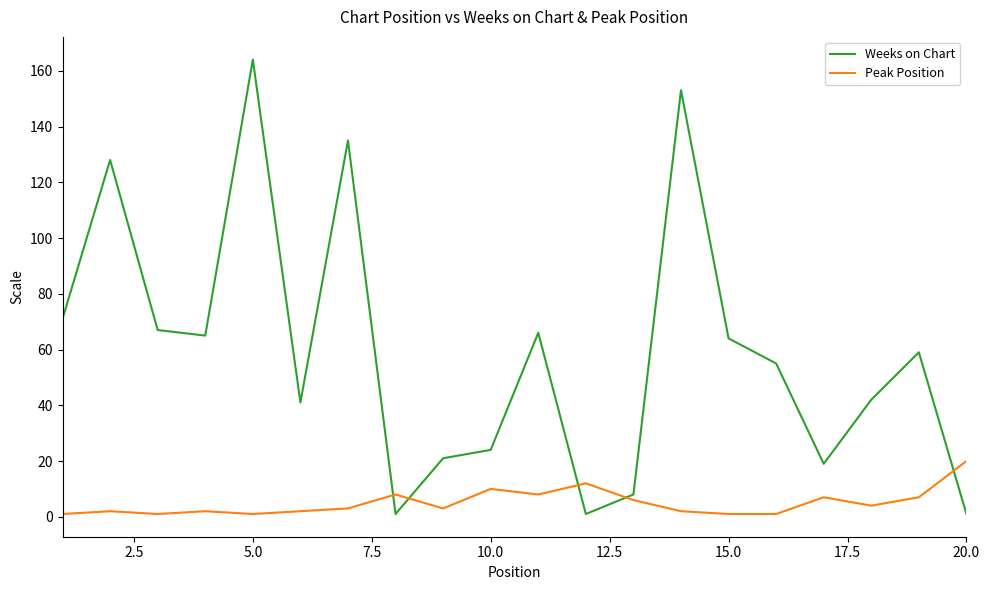

Rank the series by their average value, from highest to lowest.

Weeks on Chart, Peak Position